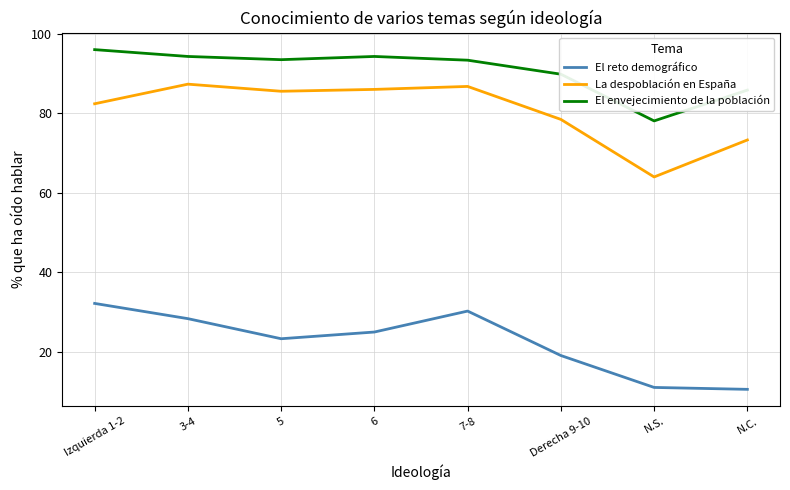

What is the total value across all series at N.S.?

153.0